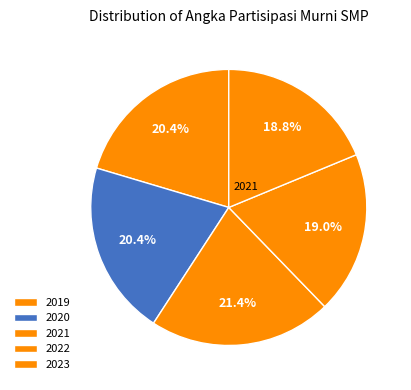

To the nearest percent, what is the combined percentage of 2021 and 2022?

40%